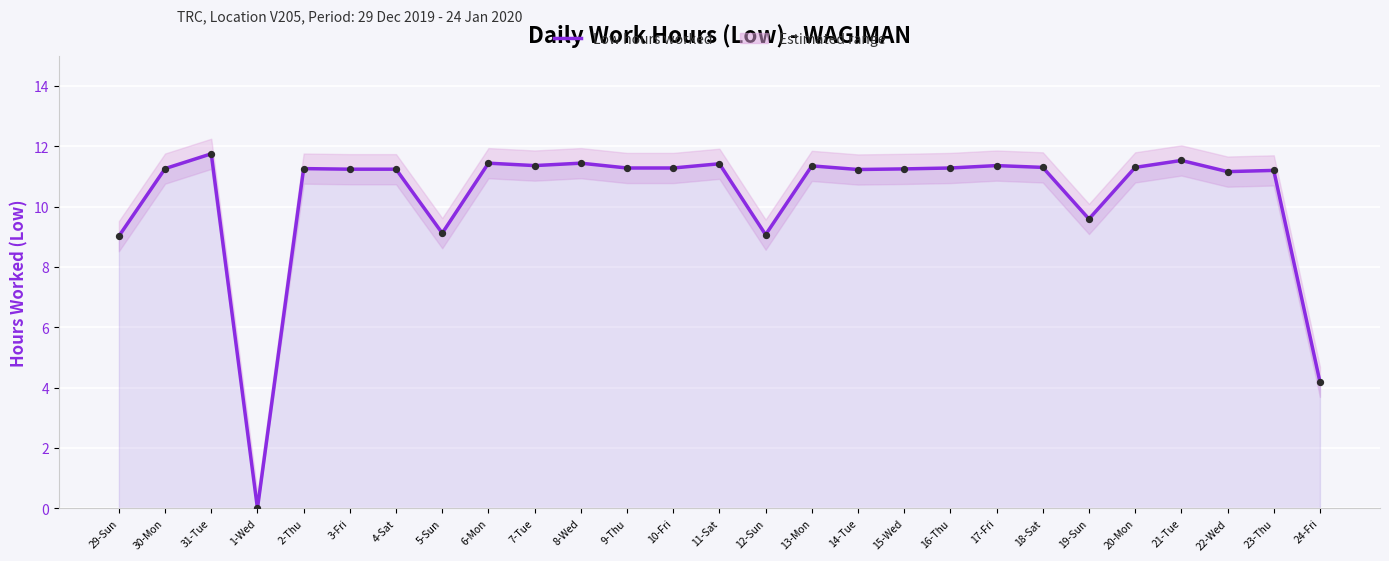

At how many categories does at least one series exceed 1?

26